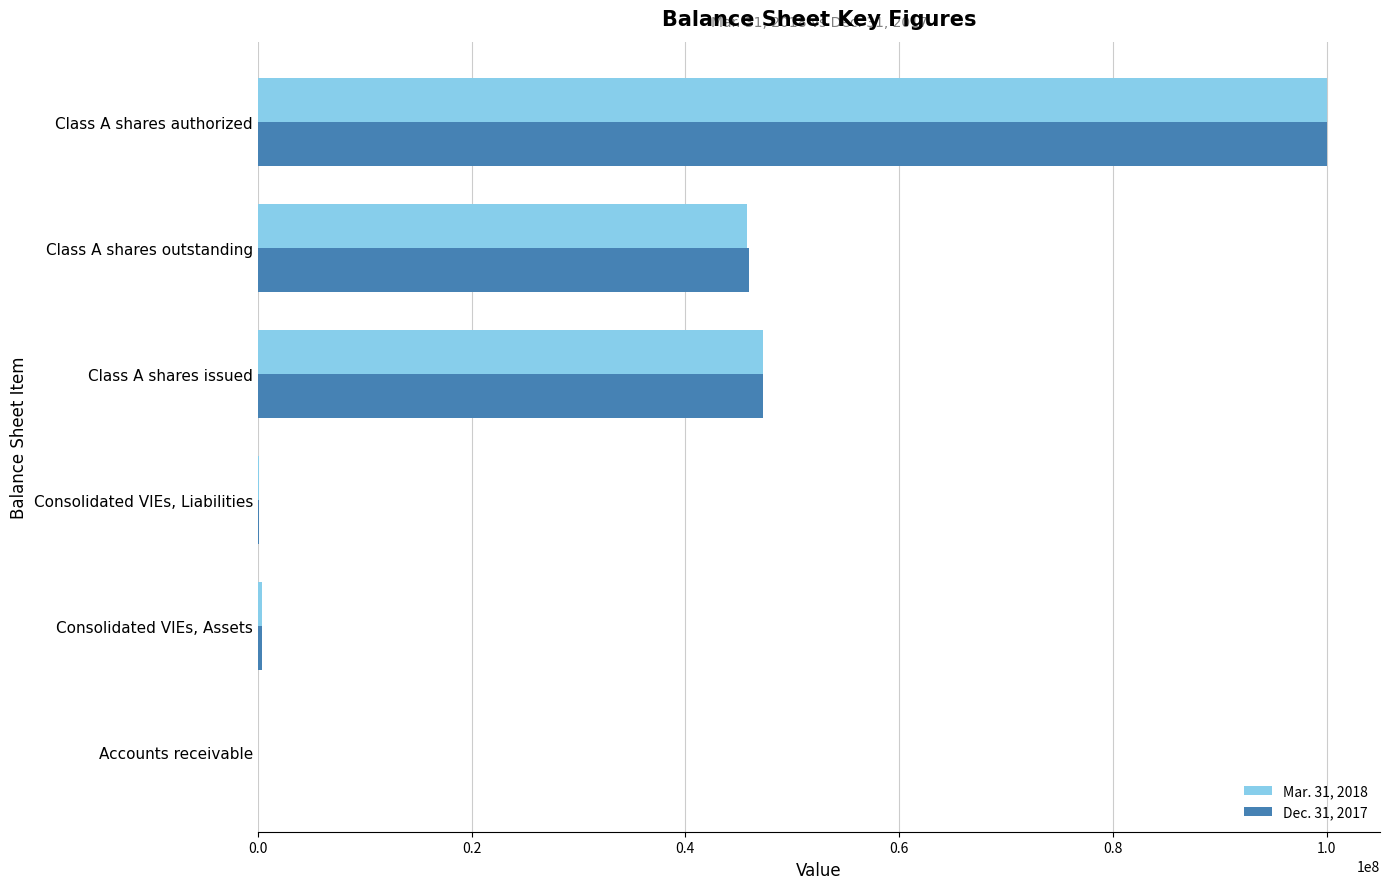

Is it true that Dec. 31, 2017 equals 165259387 at Class A shares authorized?

False